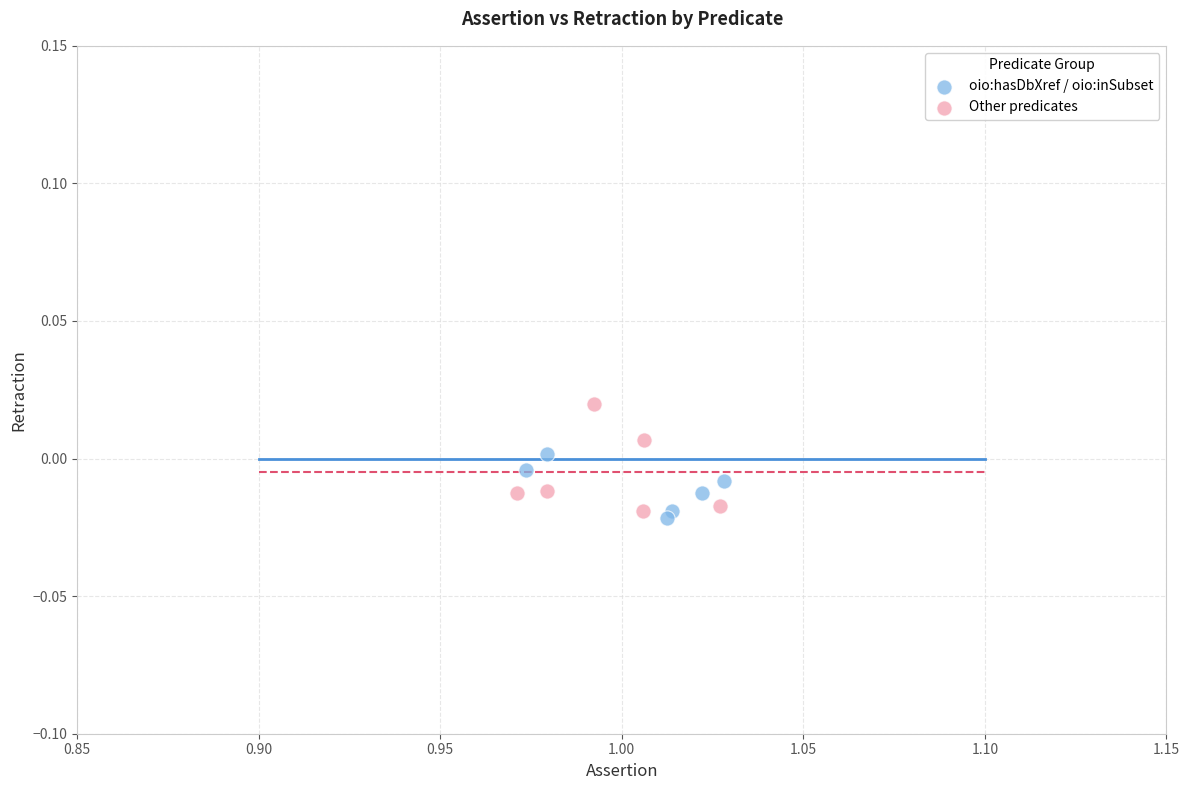

What are all the series names shown in the legend?

oio:hasDbXref / oio:inSubset, Other predicates